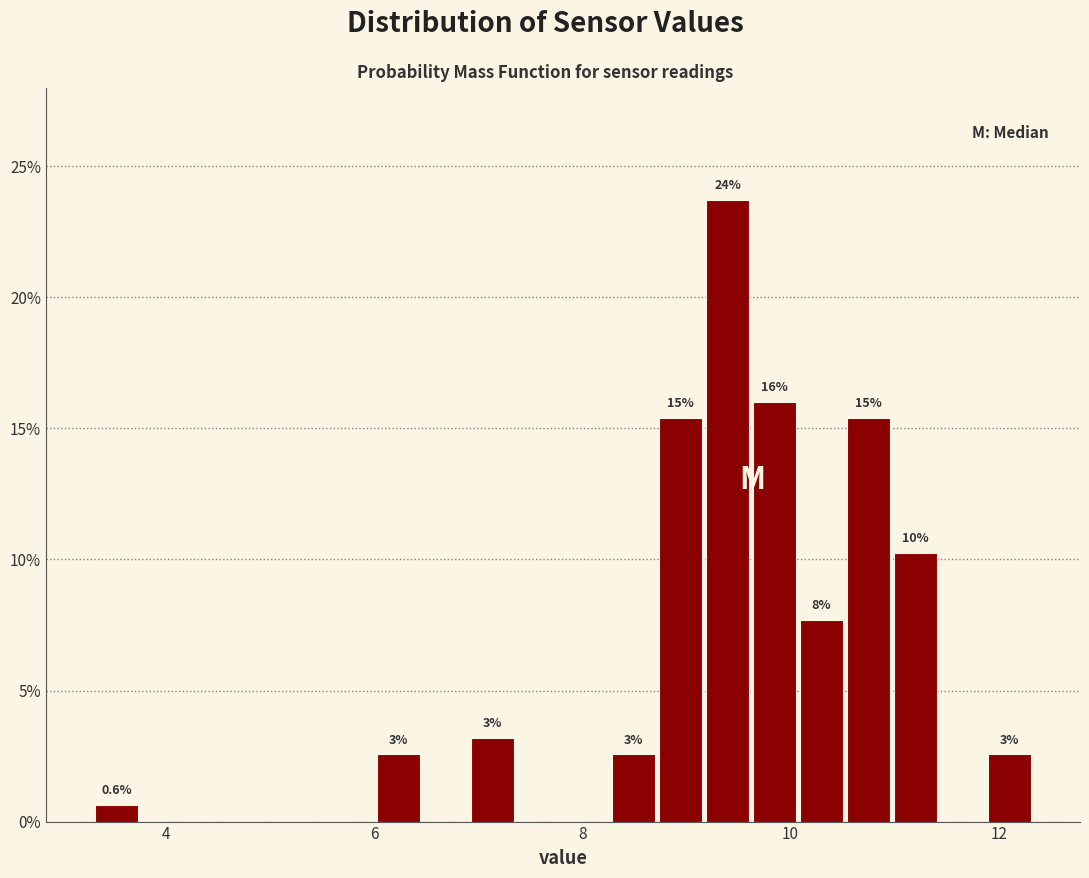

Around what value on the x-axis is the tallest bar? Give the approximate position of its centre, as read against the axis.

9.4